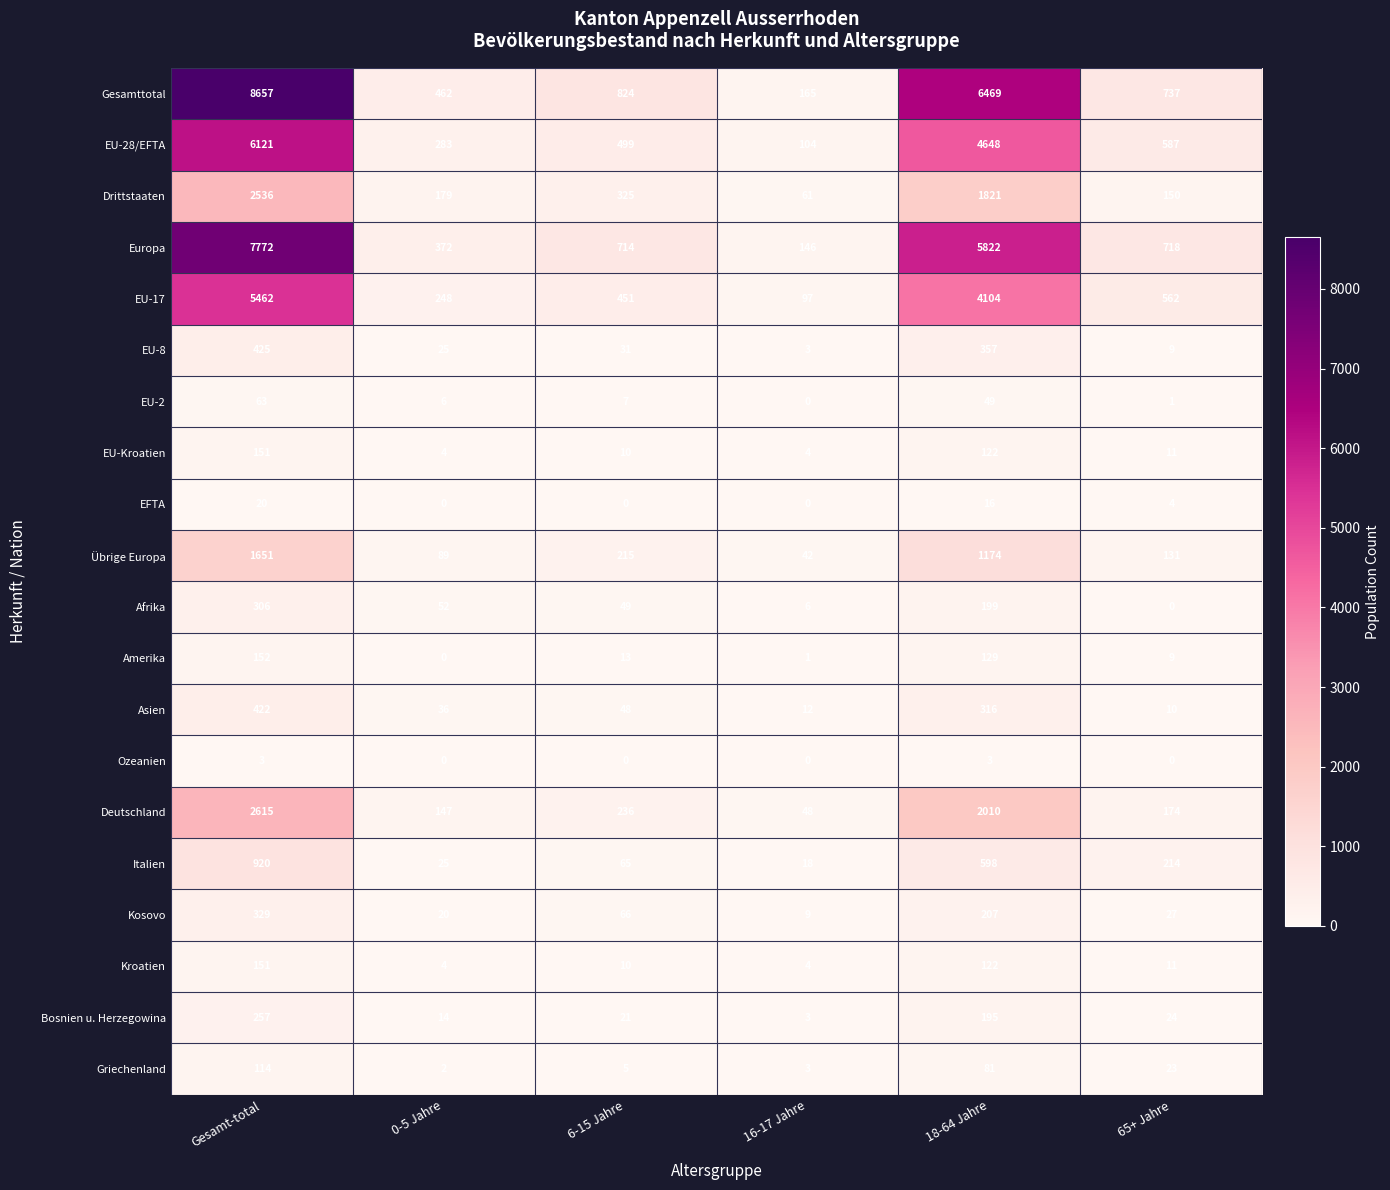

Which series has the largest range (max minus min)?

Gesamttotal